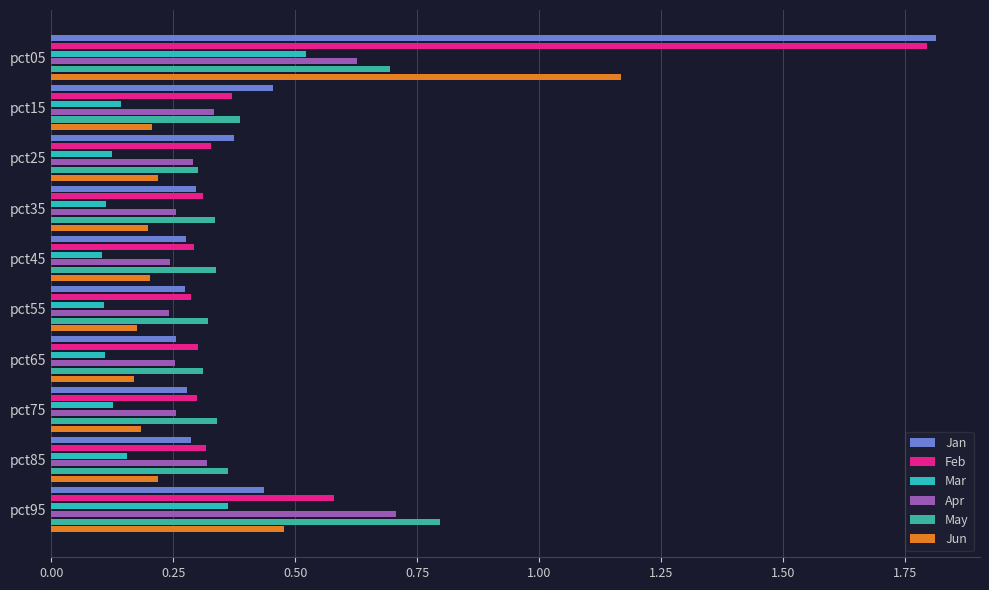

What is the average value of the Mar series?

0.2